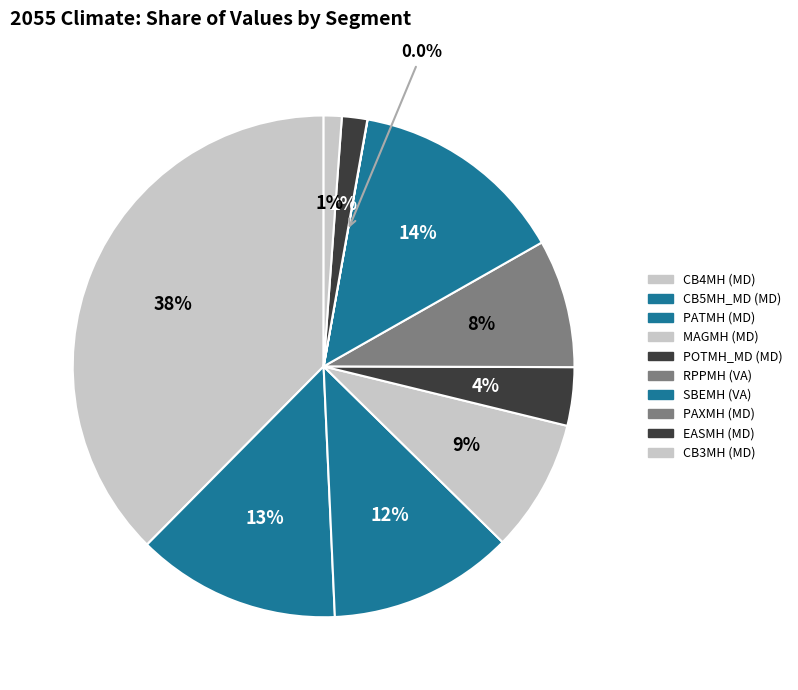

Is it true that POTMH_MD (MD) is 1% of the pie?

False